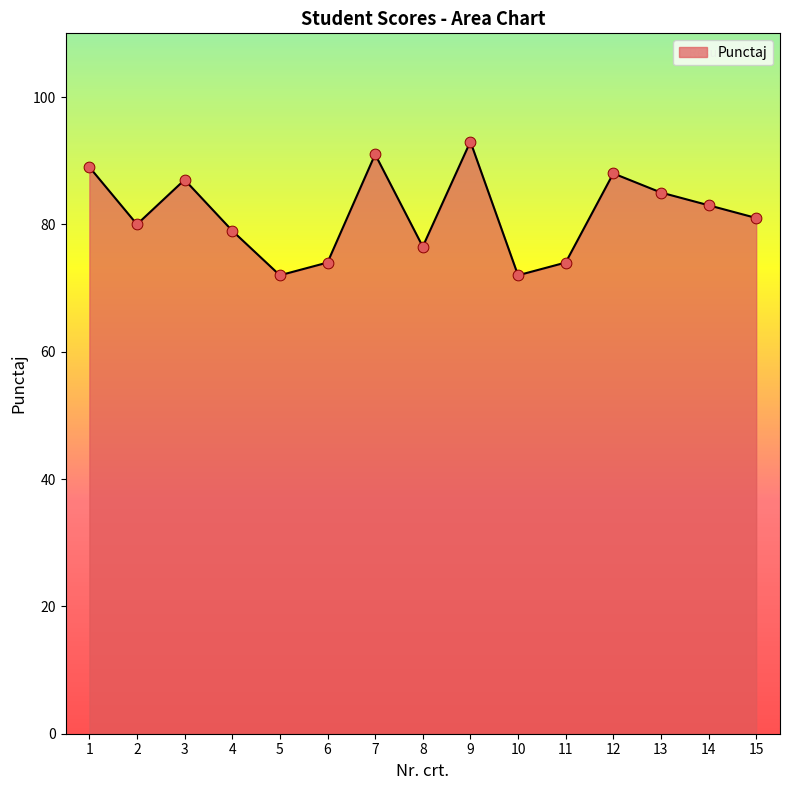

Approximately how many times larger is the value at 13 compared to 4?

1.1